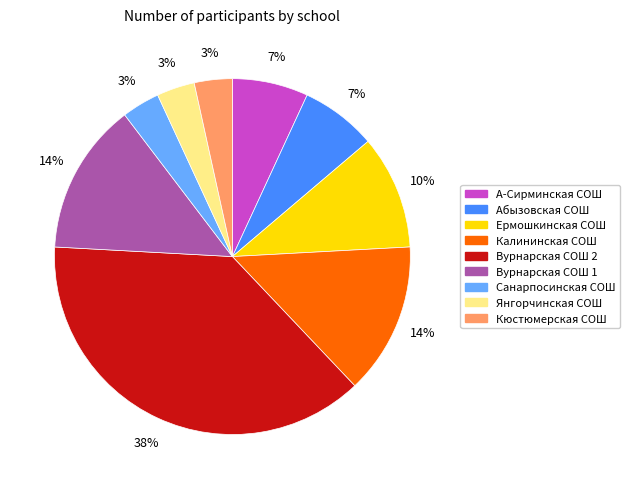

Combined, do Кюстюмерская СОШ and Санарпосинская СОШ account for over 50%?

No